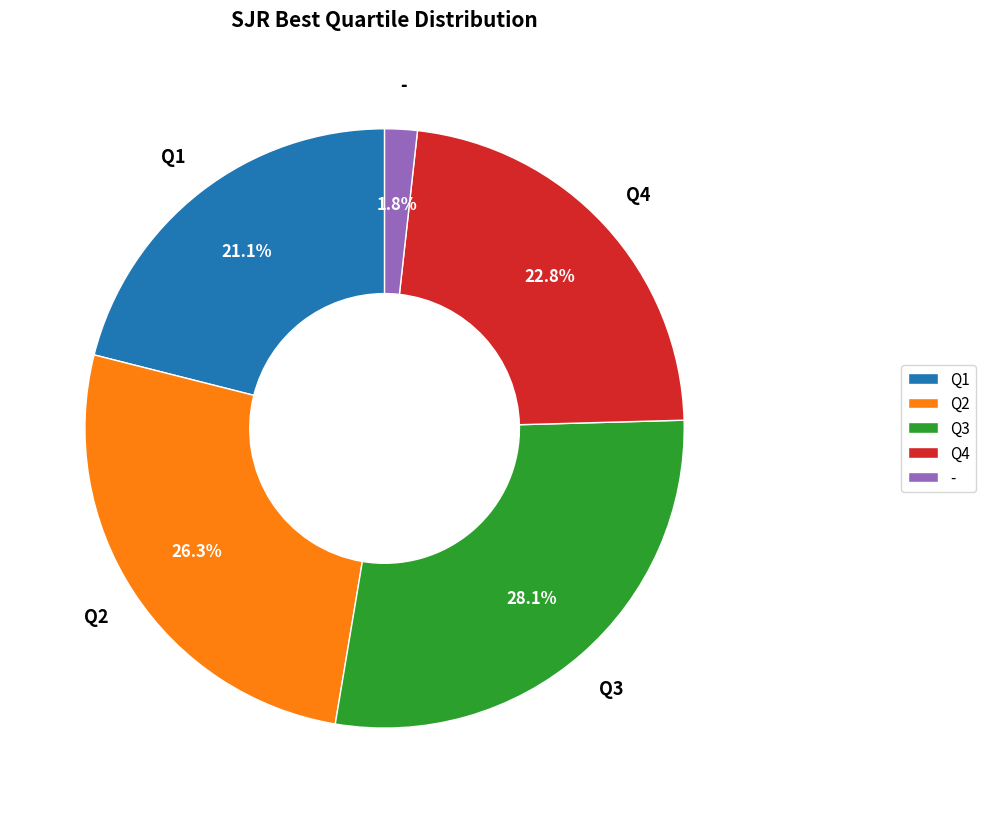

What is the smallest slice in the pie chart?

-